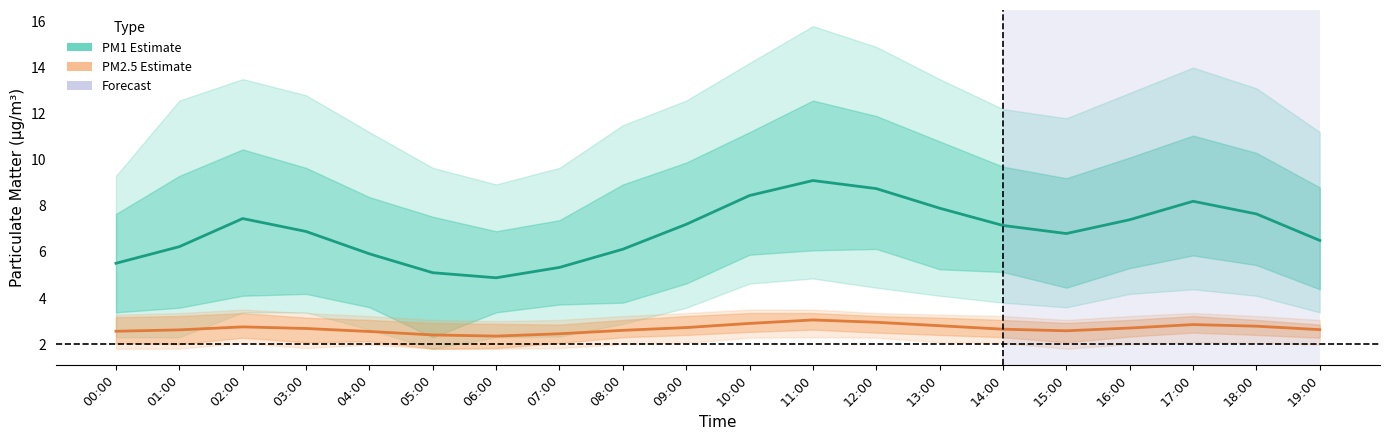

How many values in the PM1 mean series are below 7?

10